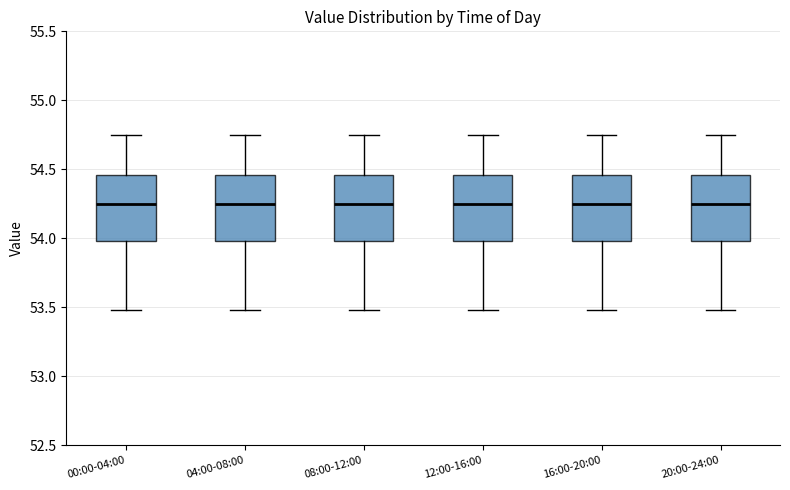

Reading left to right, read every box against the y-axis: the position of its median line, the range the box covers, and the ends of its whiskers. The values are not printed on the chart, so give them approximately, as read against the axis.

00:00-04:00: median 54.25, box 54.00 to 54.45, whiskers 53.50 to 54.75
04:00-08:00: median 54.25, box 54.00 to 54.45, whiskers 53.50 to 54.75
08:00-12:00: median 54.25, box 54.00 to 54.45, whiskers 53.50 to 54.75
12:00-16:00: median 54.25, box 54.00 to 54.45, whiskers 53.50 to 54.75
16:00-20:00: median 54.25, box 54.00 to 54.45, whiskers 53.50 to 54.75
20:00-24:00: median 54.25, box 54.00 to 54.45, whiskers 53.50 to 54.75